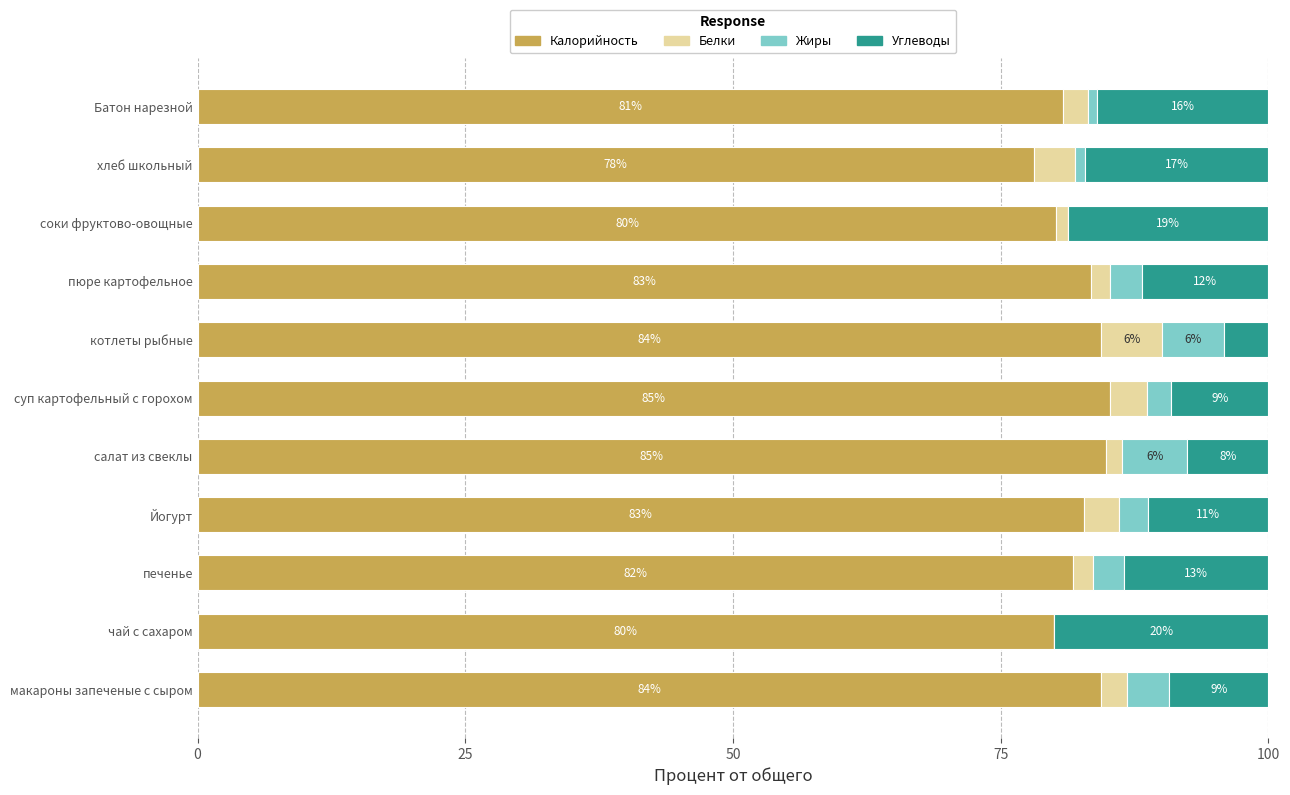

What is the total value across all series at печенье?

100.0